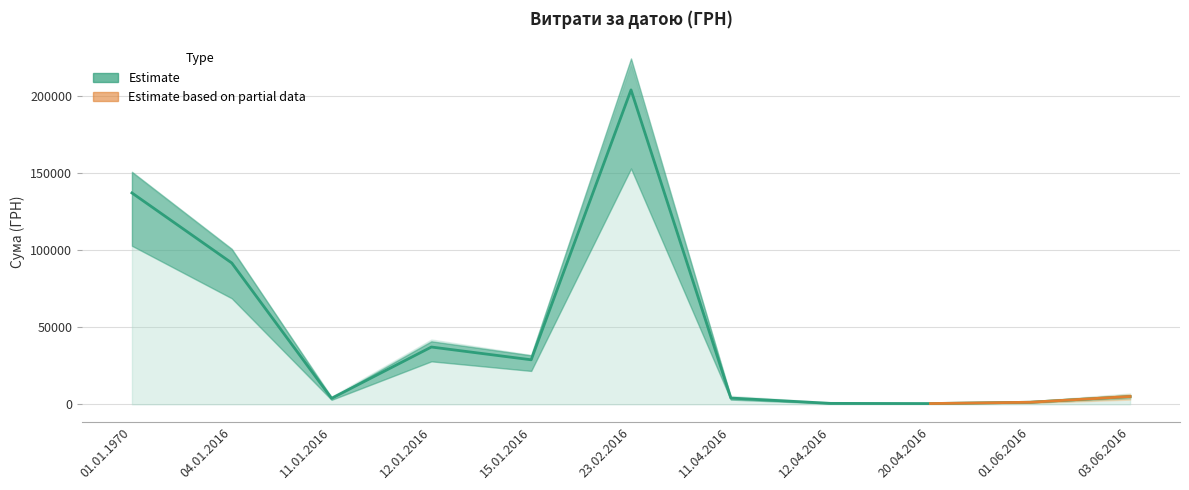

Reading right to left, extract all data points from this chart.

5050.0	1322.2	475.0	594.0	4030.4	203719.0	28829.2	37109.5	3861.0	91576.5	136957.8